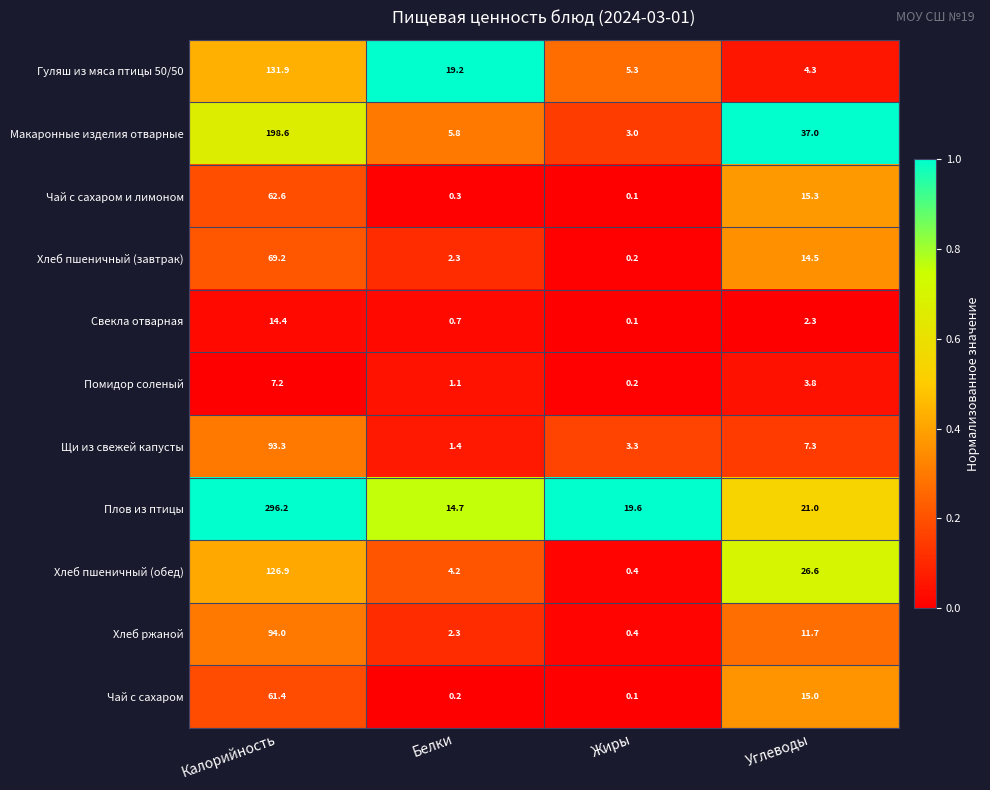

What is the difference between the highest and lowest values at Калорийность?

289.0